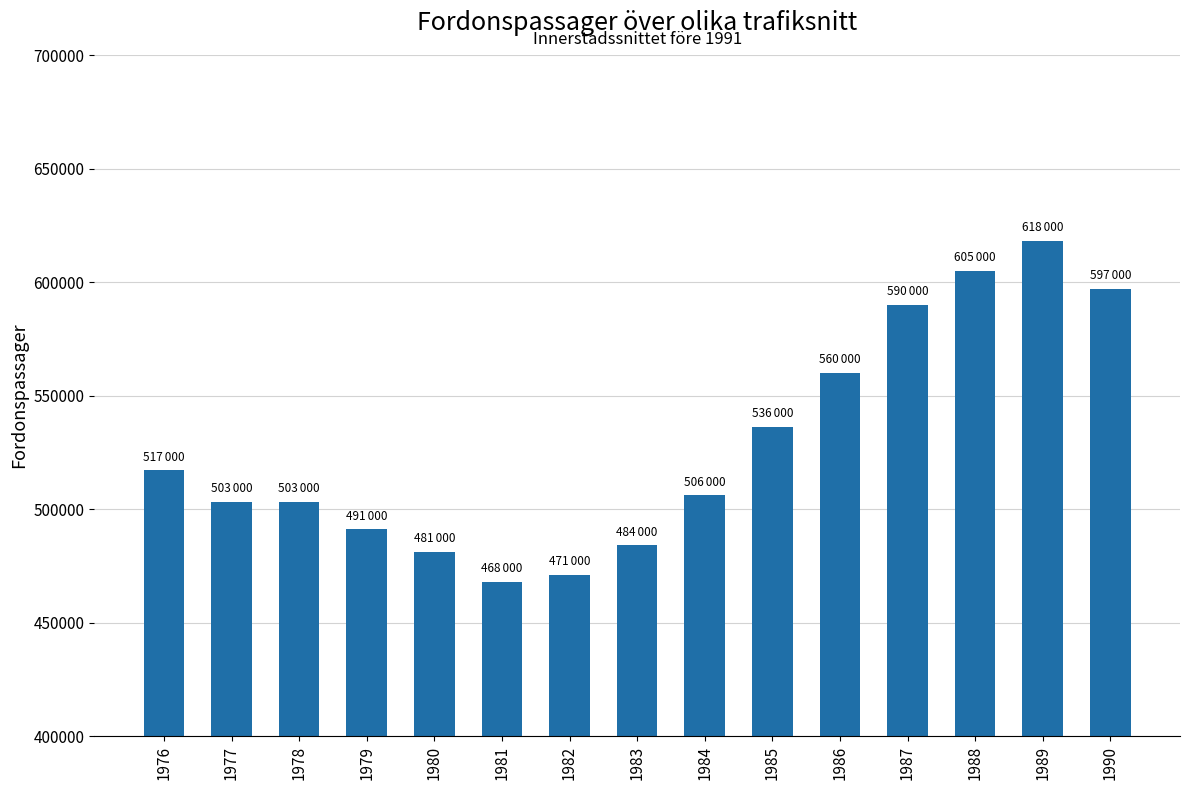

How many bars are there in total?

15